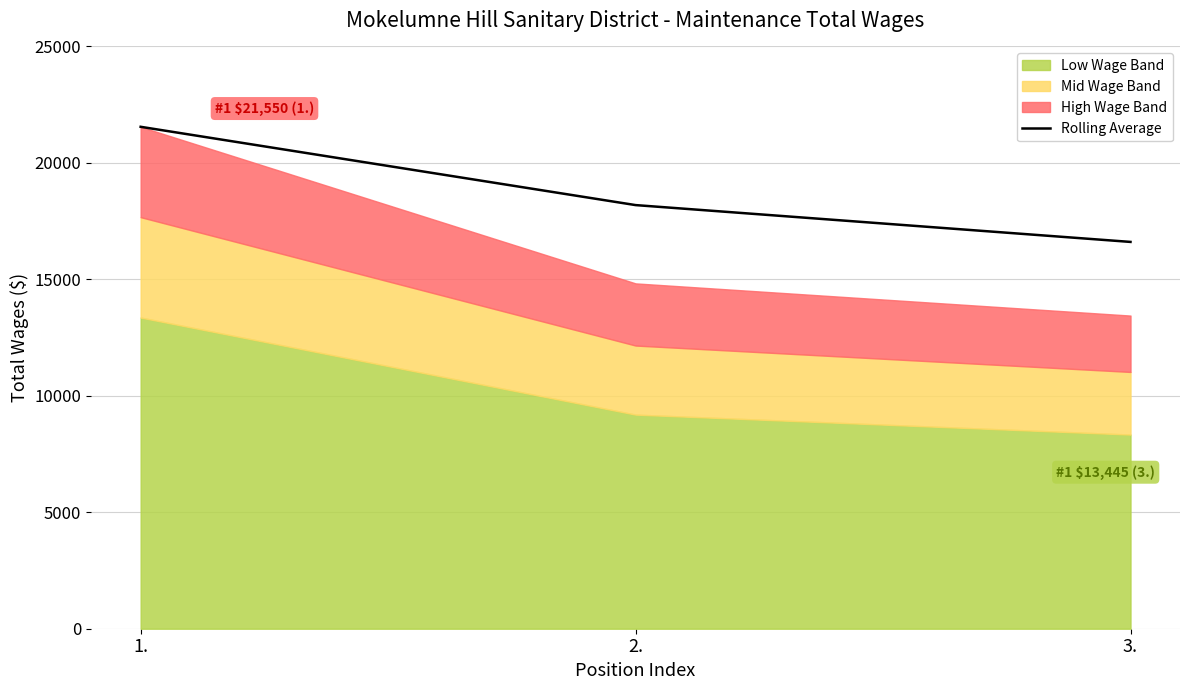

Reading left to right, what are all the values shown in this chart?

1.=21550.0	2.=18188.5	3.=16607.3